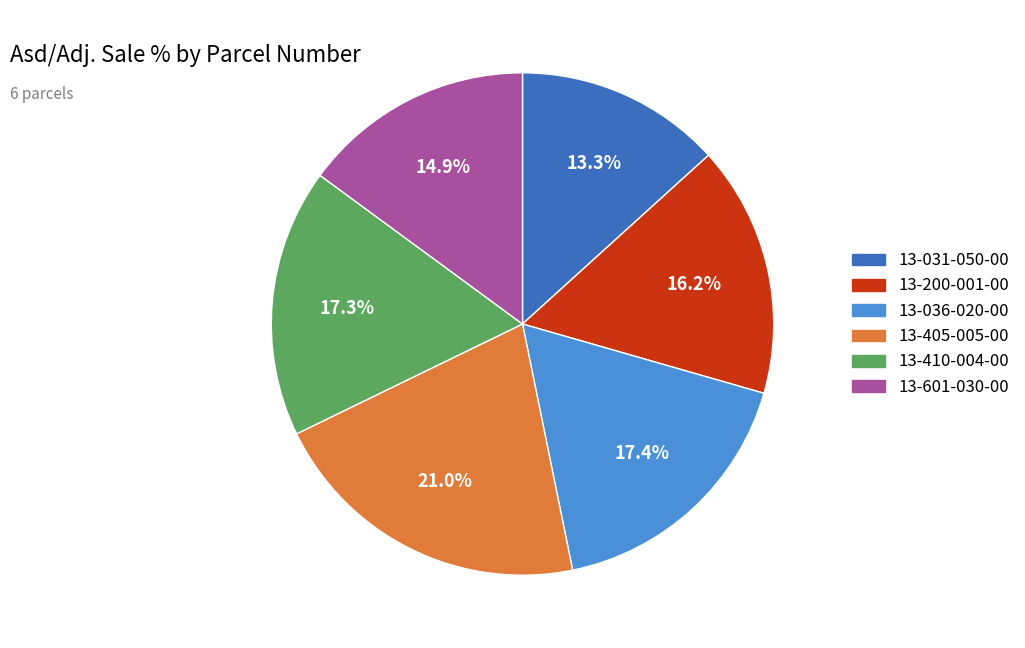

Is there any slice that represents more than half of the pie?

No